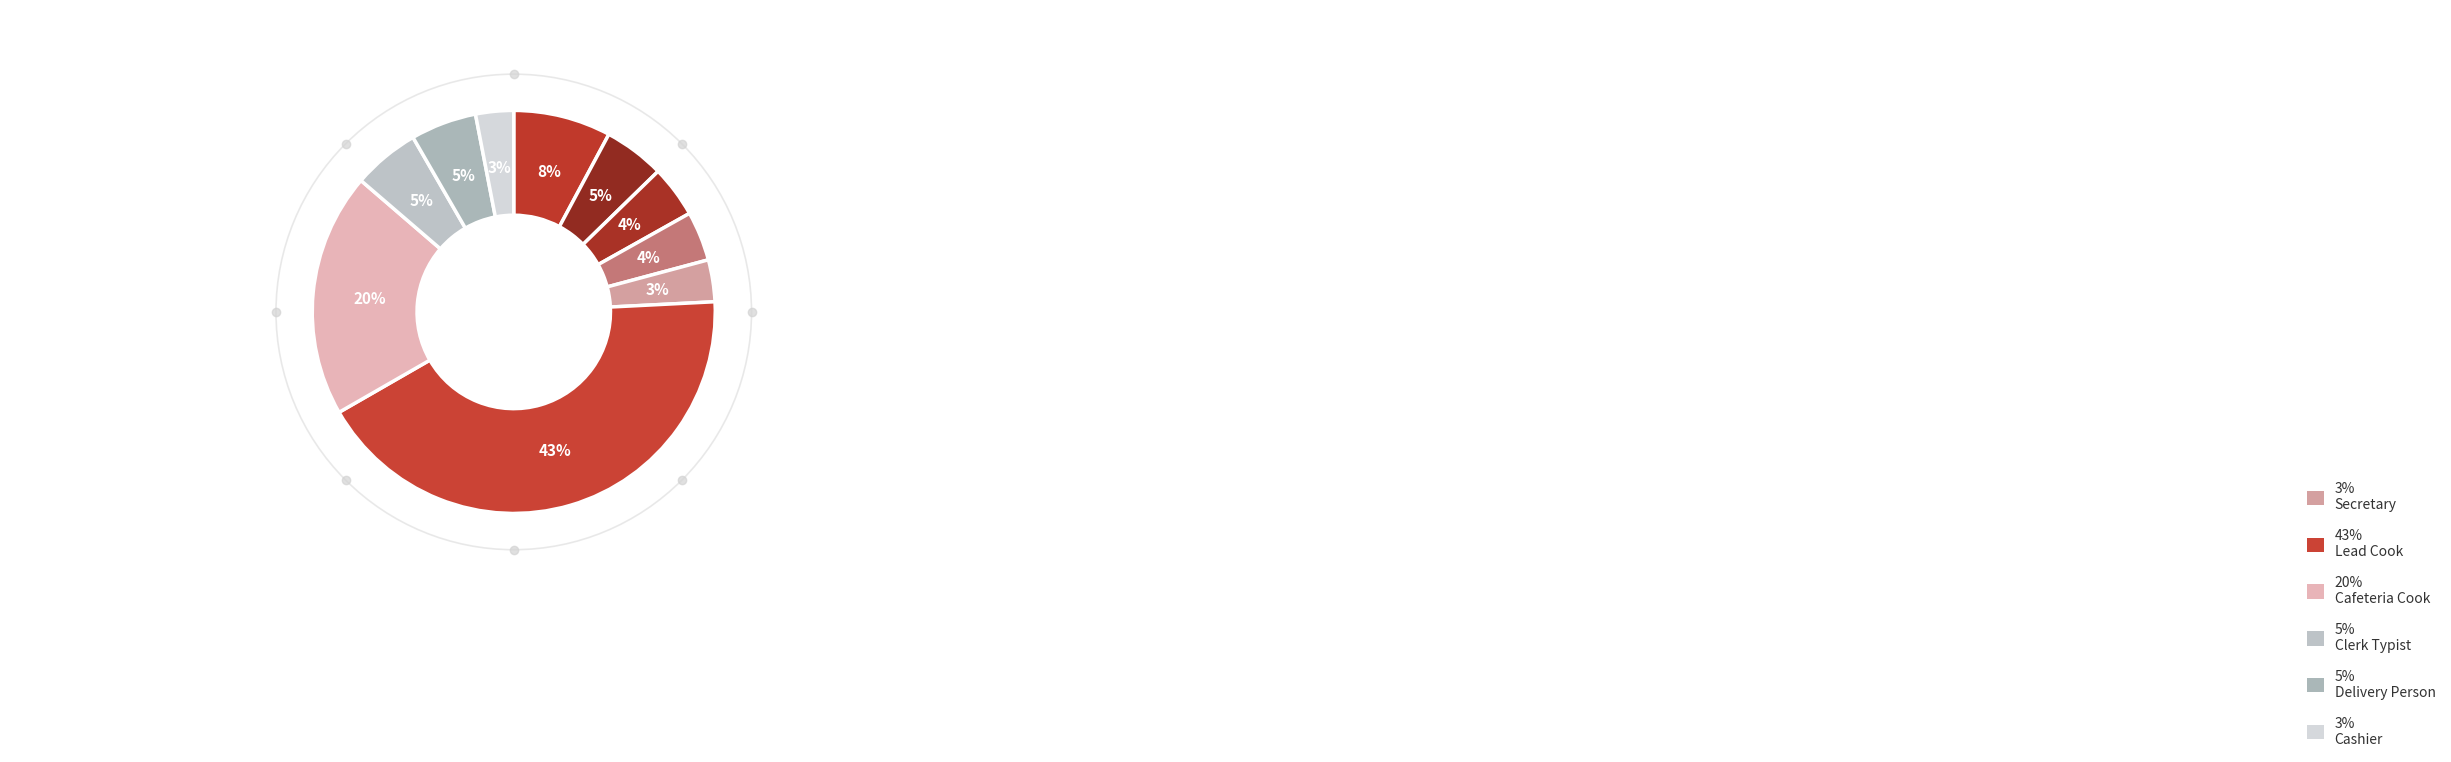

How many segments does this pie chart have?

10